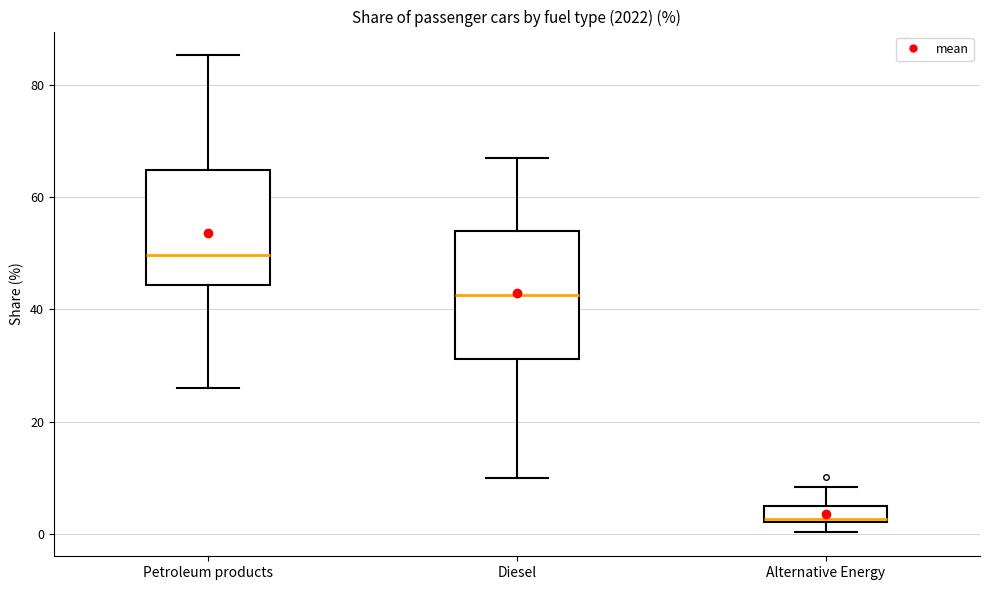

Where does the lower whisker of the box for Petroleum products end on the y-axis? The values are not printed on the chart, so give them approximately, as read against the axis.

26